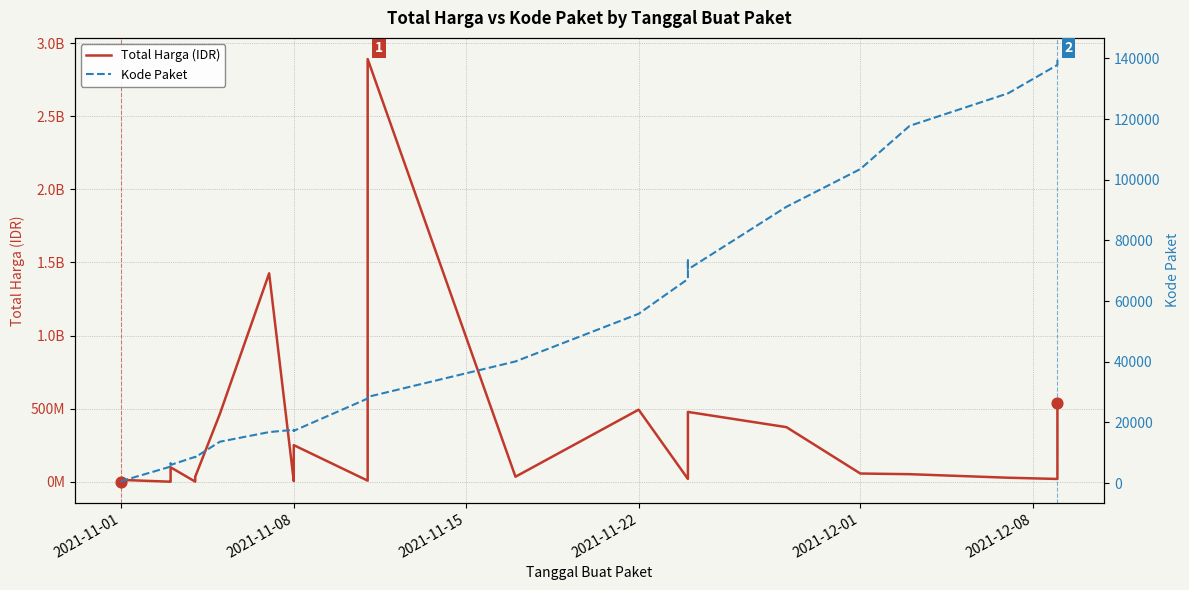

Is the value of Kode Paket at 12 greater than the value of Total Harga (IDR) at 2021-12-08?

No